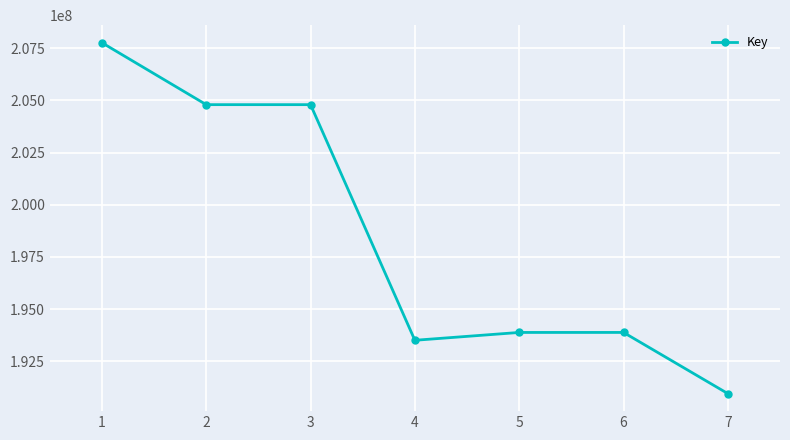

Is it true that the value at 2 is 42088426?

False